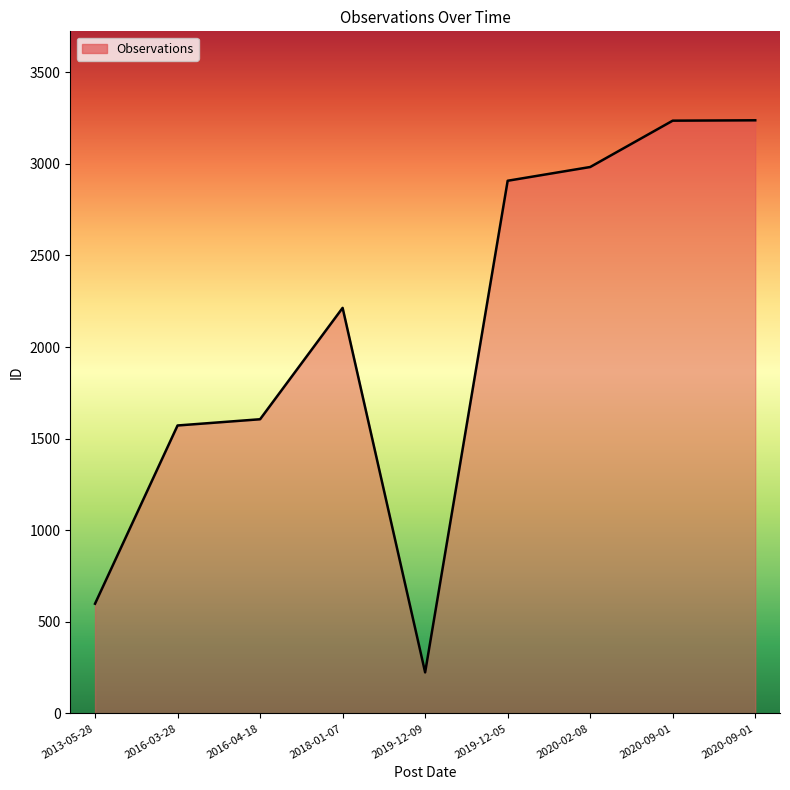

The chart shows a value of 1509 at 2020-09-01. True or false?

False